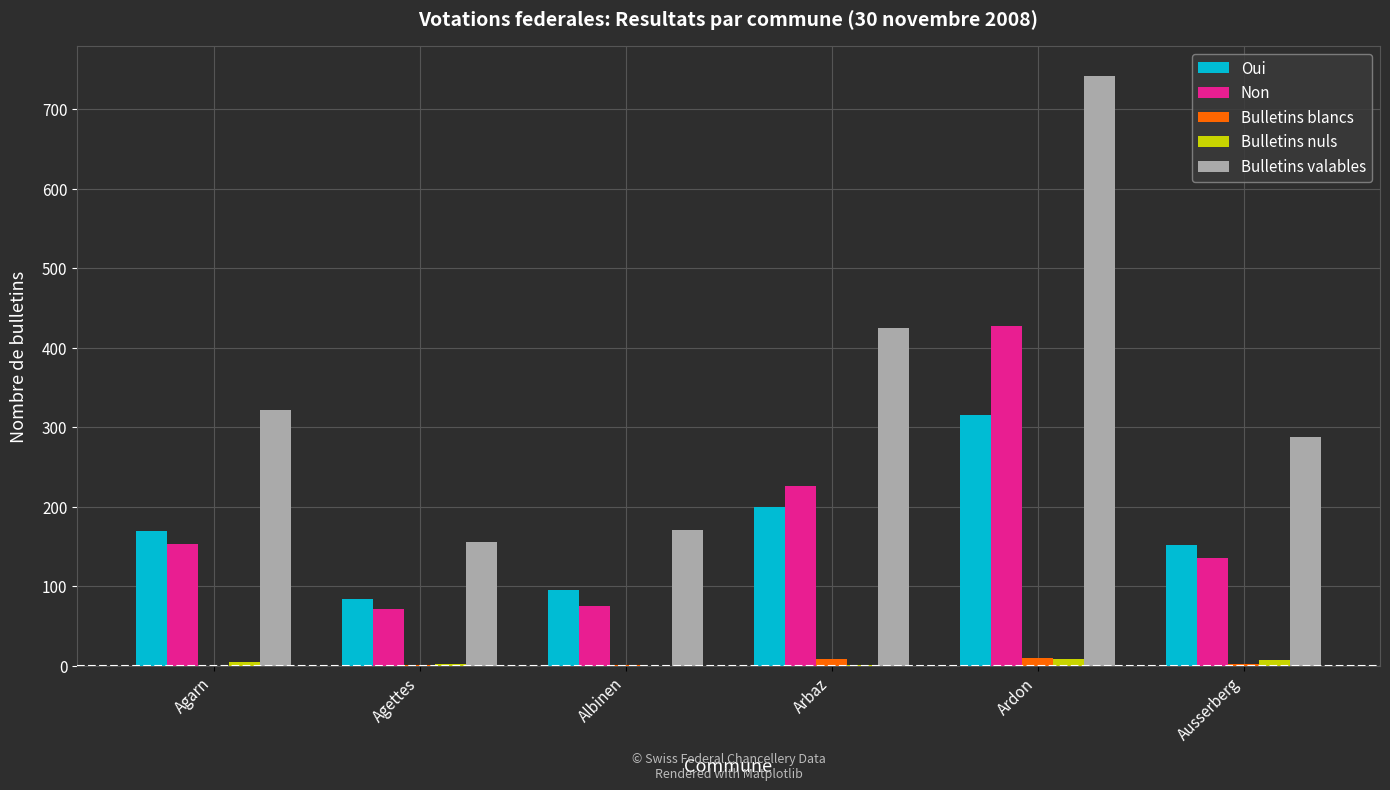

What is the sum of all Non values?

1087